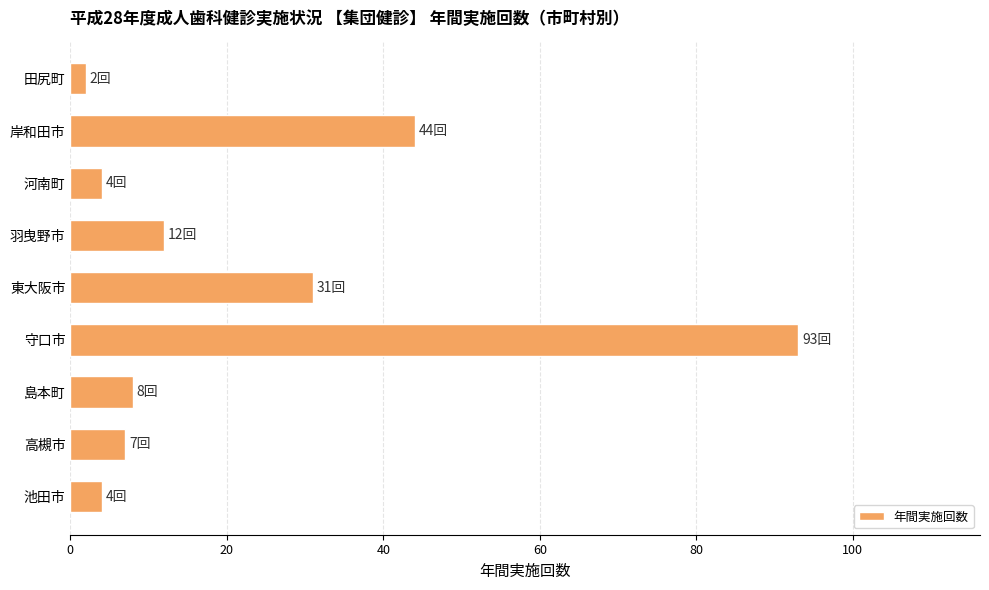

True or false: the data shows 12 at 羽曳野市.

True